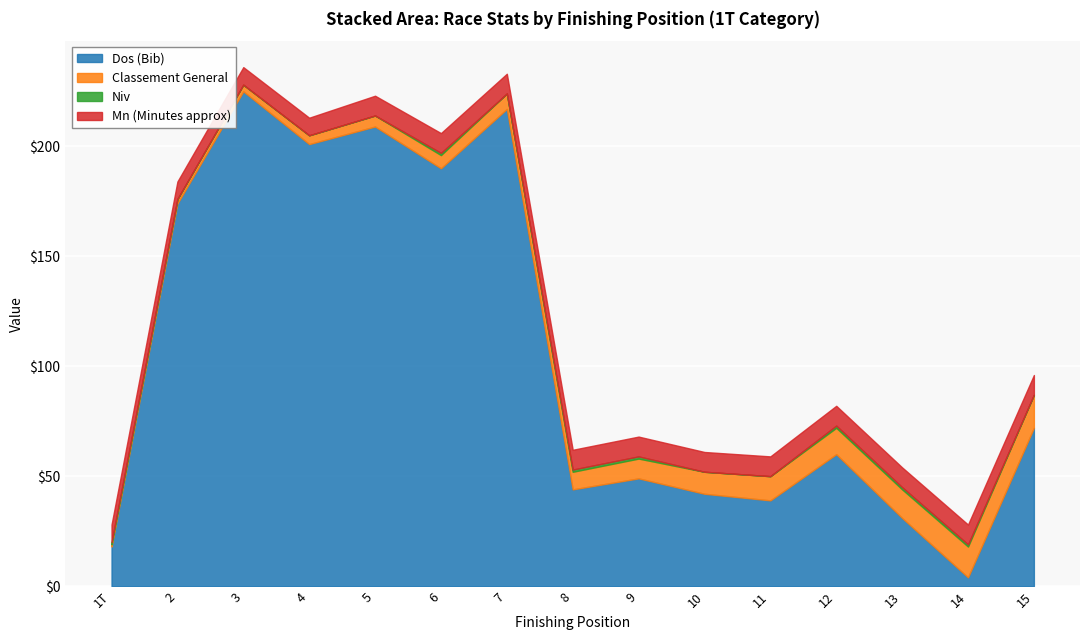

True or false: Dos (Bib) has a value of 55 at 6.

False